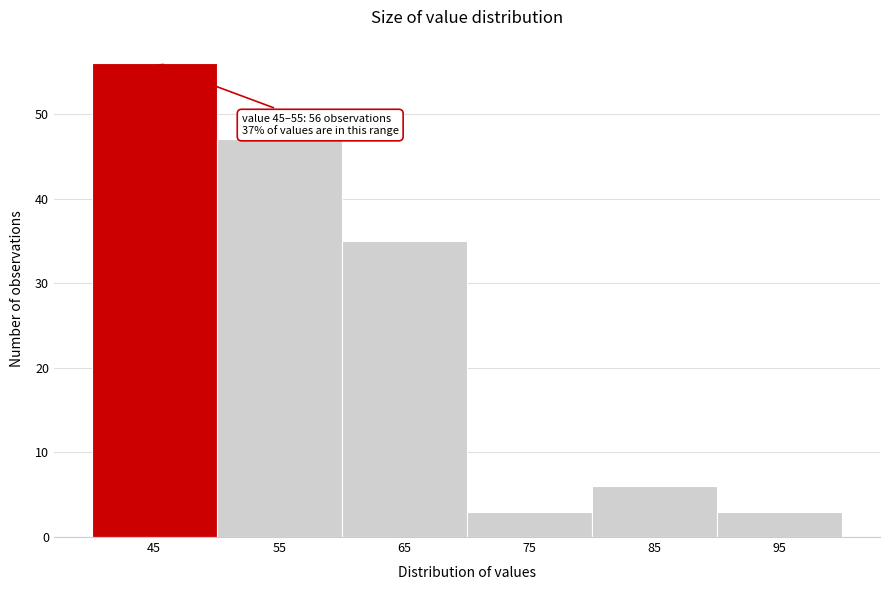

Reading left to right, extract all data points from this chart.

45=56	55=47	65=35	75=3	85=6	95=3